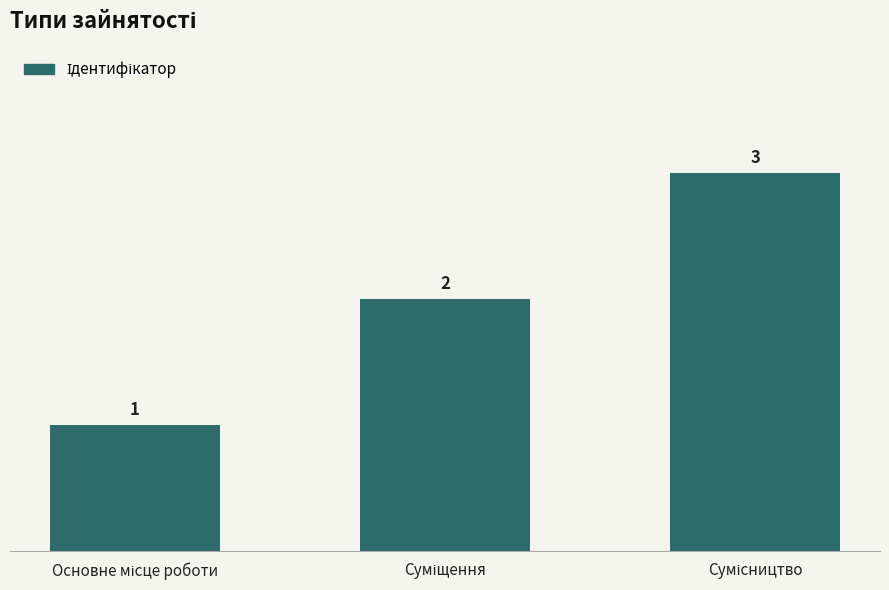

What is the minimum value shown in the chart?

1